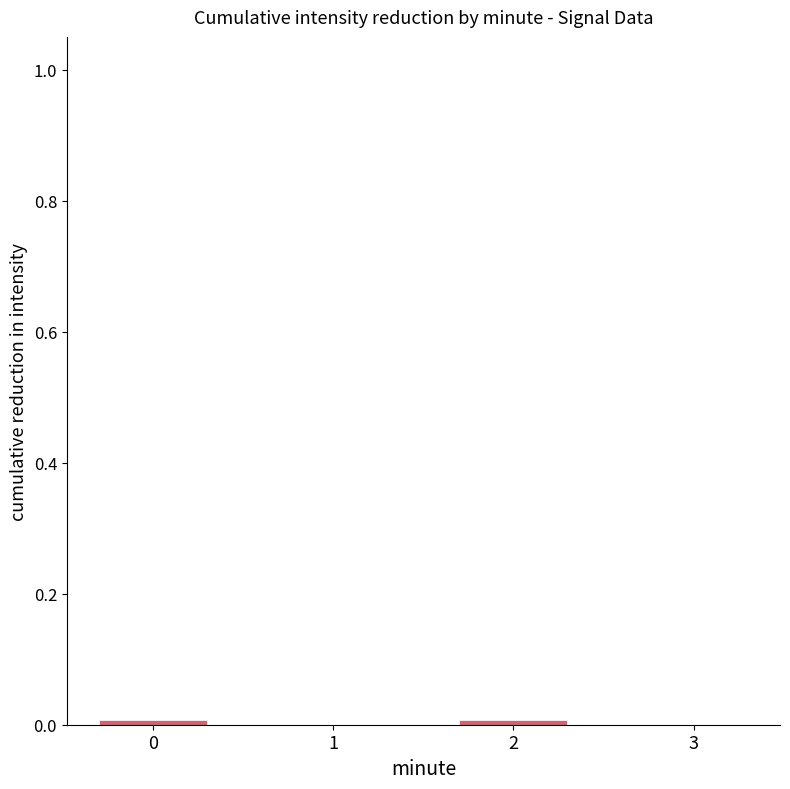

The value at 0 is 0.0. True or false?

True